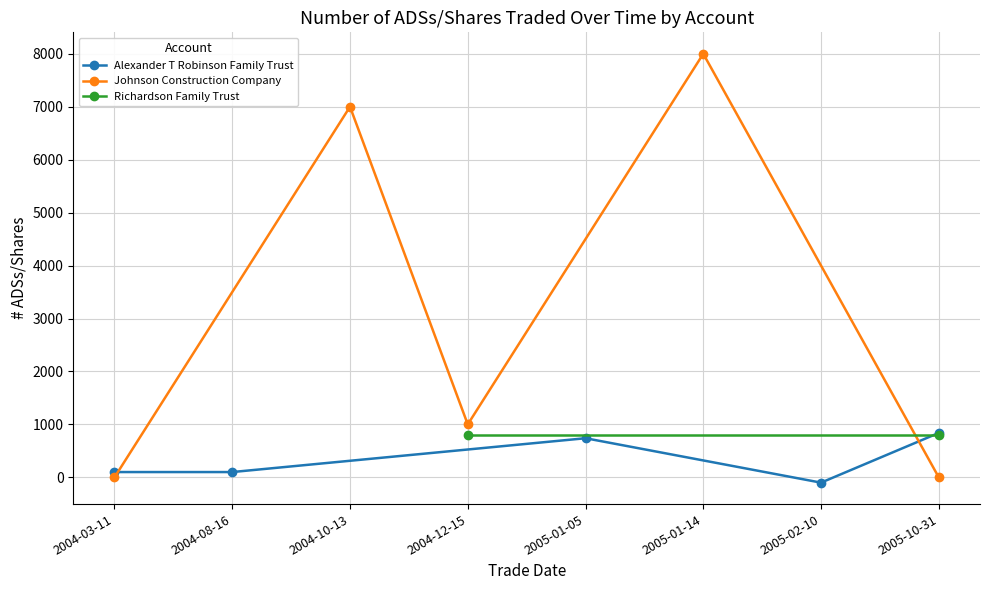

Is this an area chart (filled region under the line)?

No